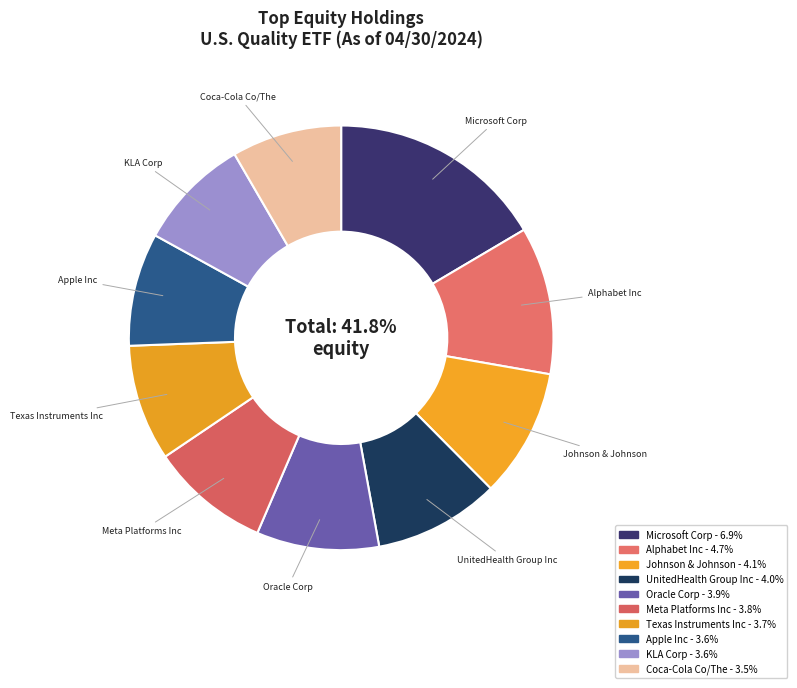

Which category has the biggest portion of the pie?

Microsoft Corp